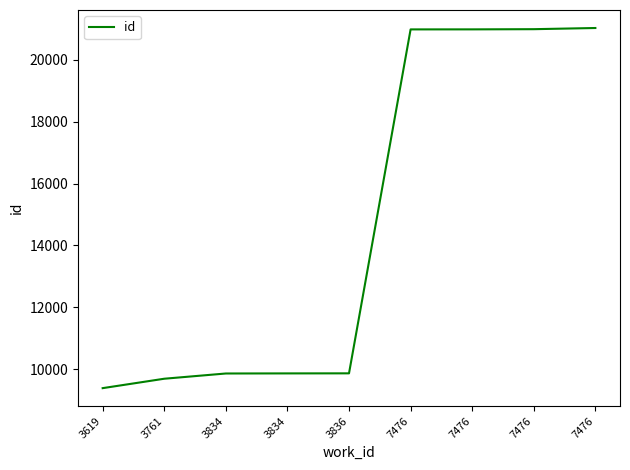

What is the change in value from 3834 to 7476?

+11156